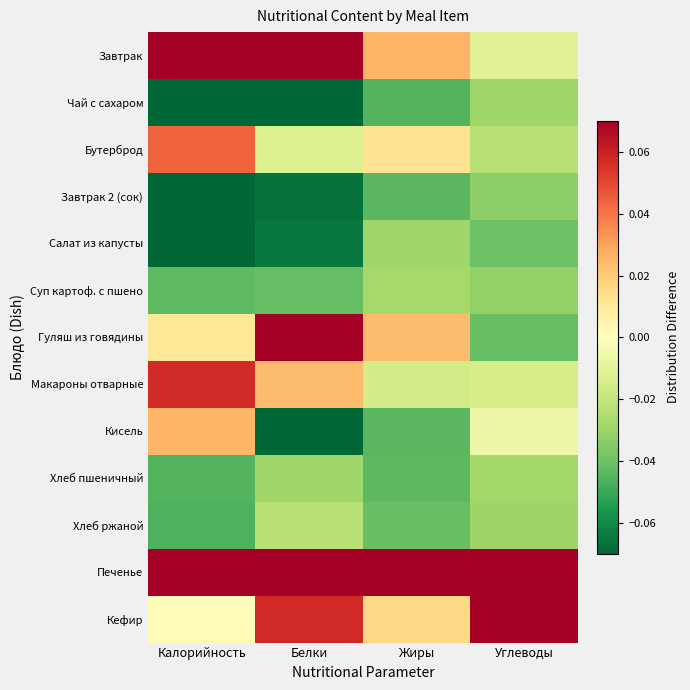

Which series has the largest total across all categories?

Печенье